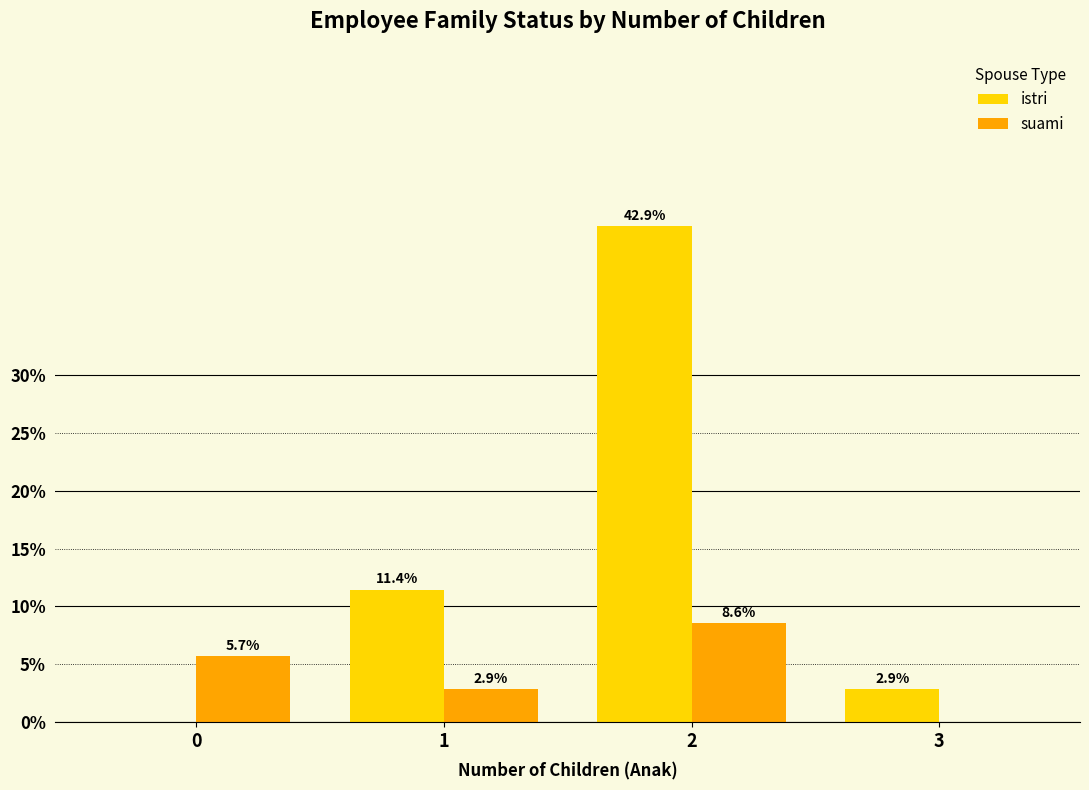

What is the sum of the istri values at 0 and 2?

42.9